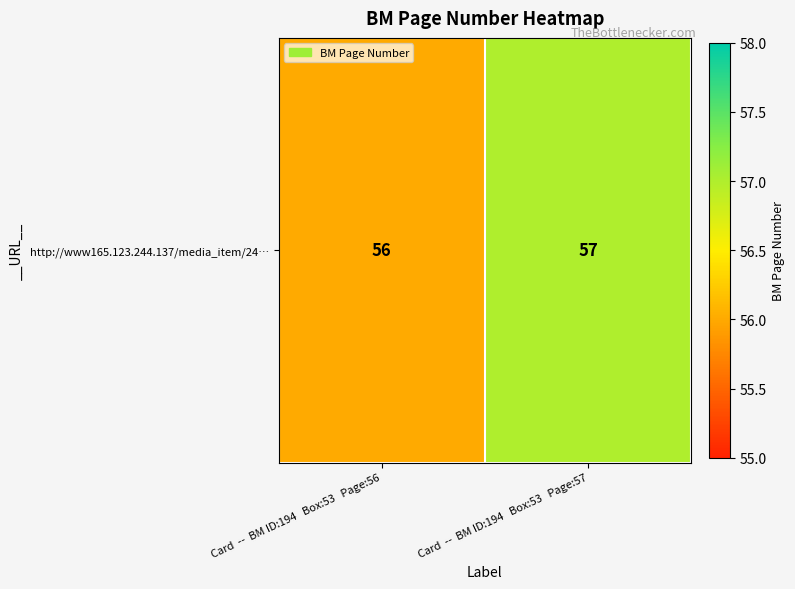

Rank the categories by value from highest to lowest.

Card  --  BM ID:194   Box:53   Page:57, Card  --  BM ID:194   Box:53   Page:56